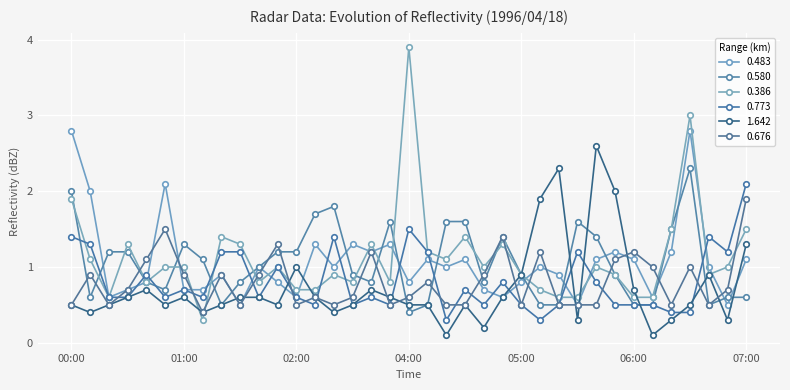

What is the value of the 0.773 point at the 16th from the left?

0.5